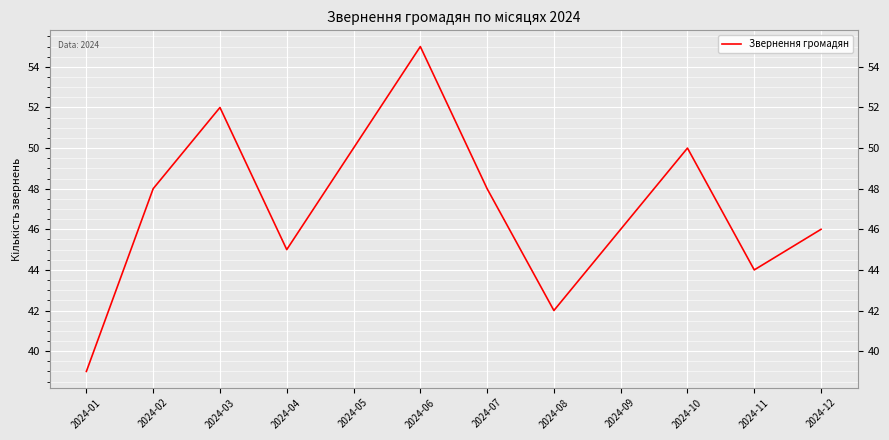

What is the difference between the values at 2024-09 and 2024-07?

2